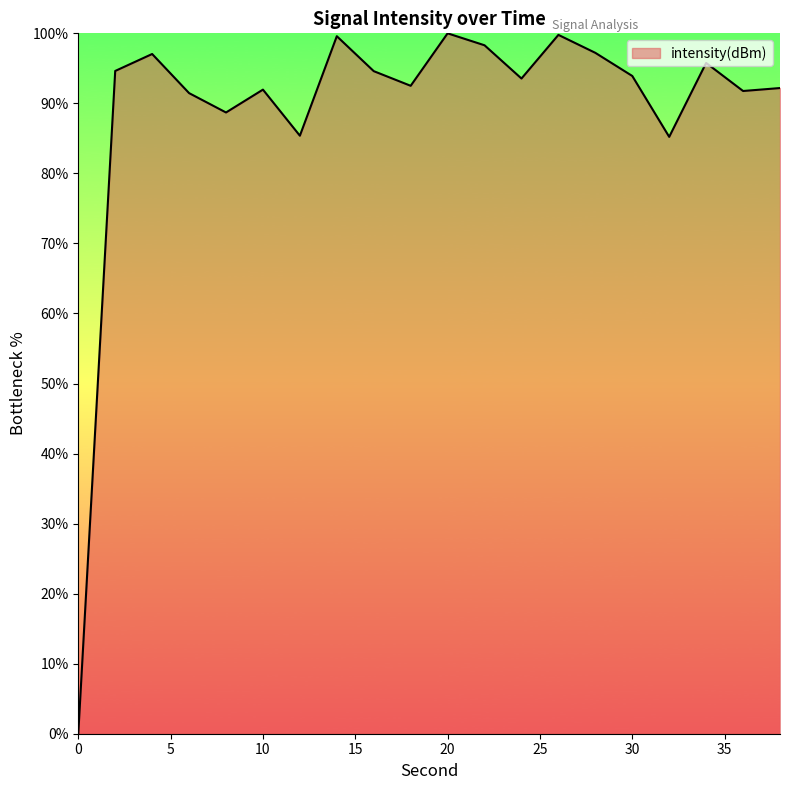

How many interior local peaks (higher than both neighbors) does the data have?

6